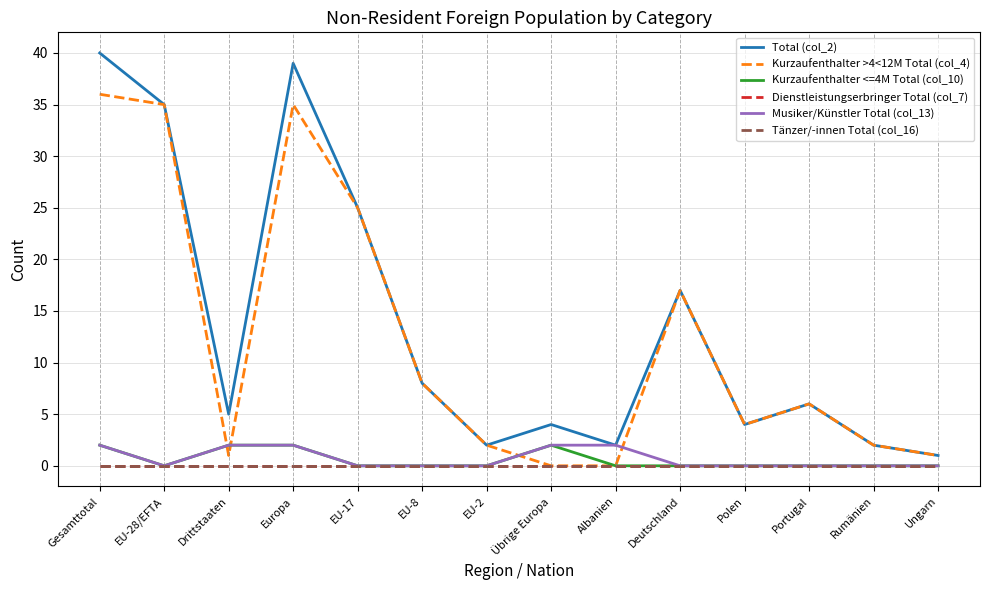

What is the difference between the second highest and second lowest values in the Musiker/Künstler Total (col_13) series?

2